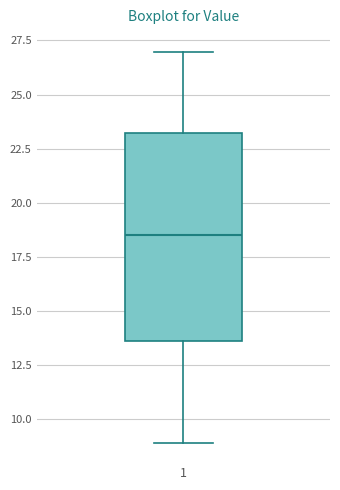

Where does the lower whisker of the box at x = 1 end on the y-axis? The values are not printed on the chart, so give them approximately, as read against the axis.

9.0